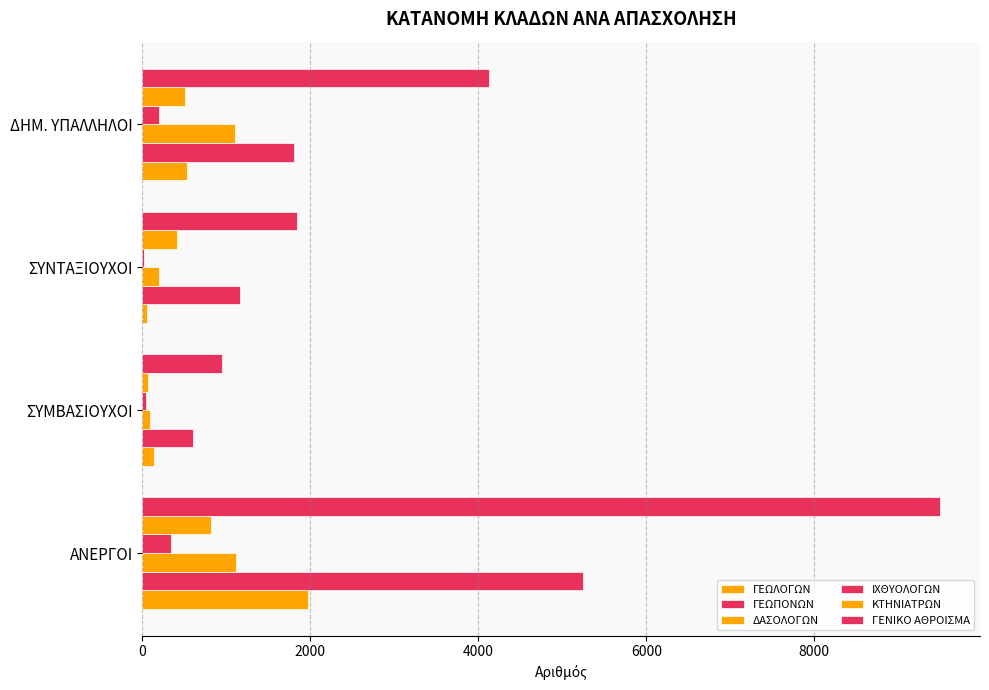

How many series are shown in this chart?

6